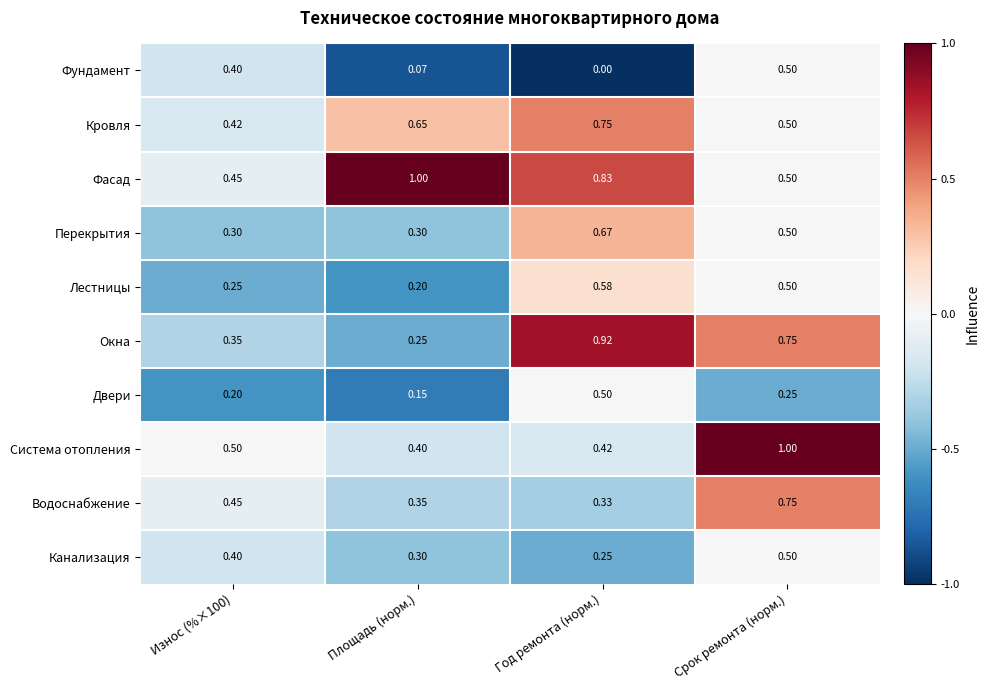

Which series has the widest spread of values?

Окна